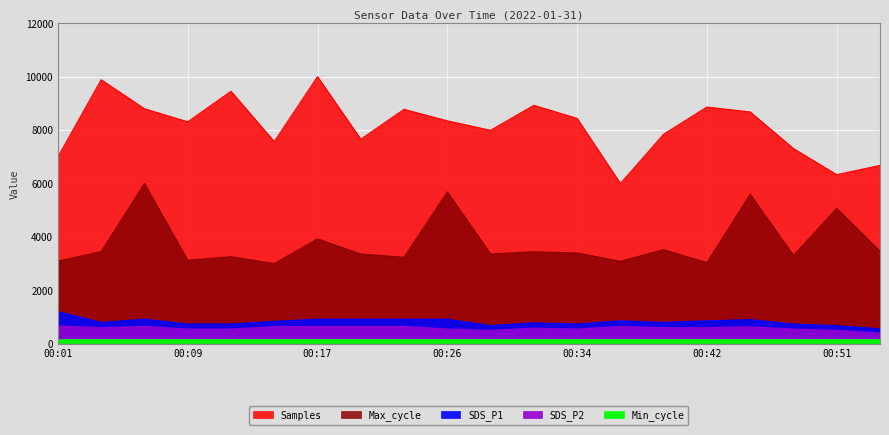

Which series has the widest spread of values?

Samples